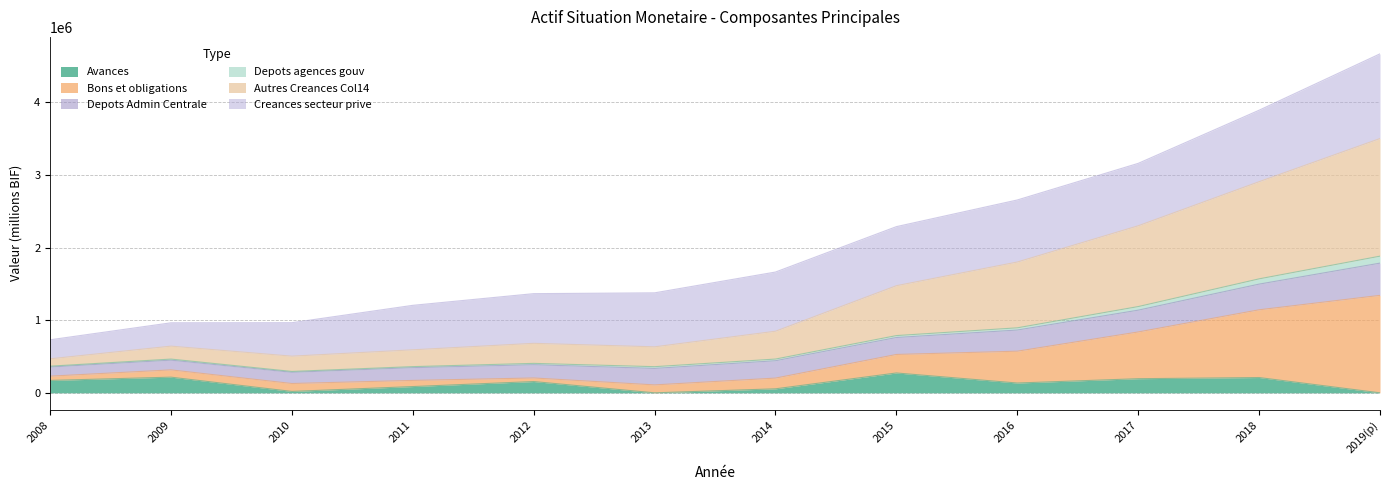

What is the highest value of the Avances series?

273246.0